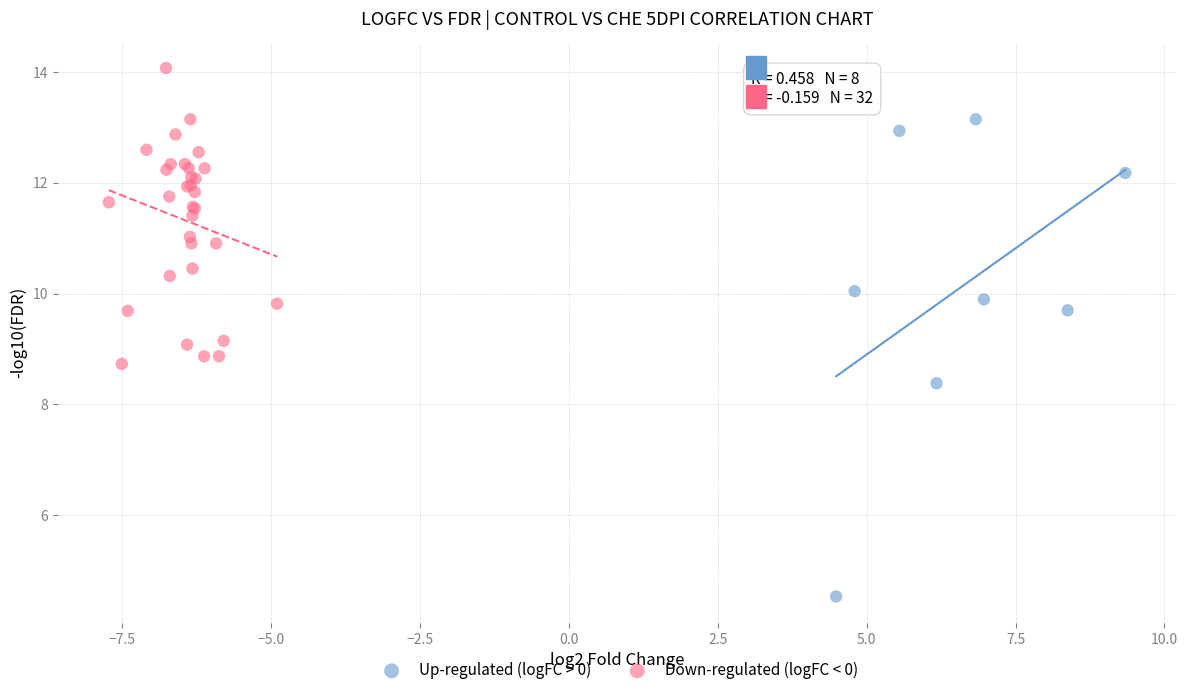

Which series reaches the maximum Y coordinate?

Down-regulated (logFC < 0)